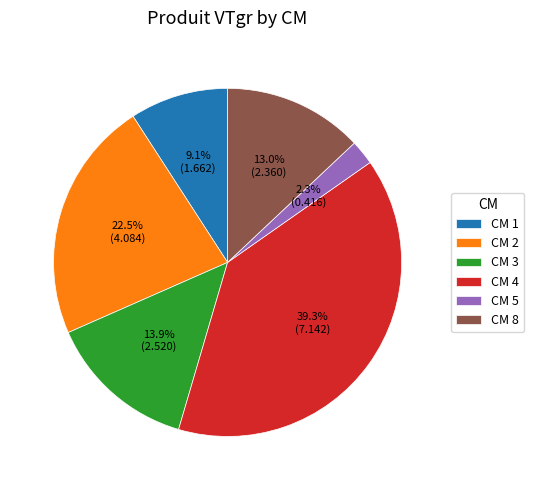

Does any single category account for the majority?

No